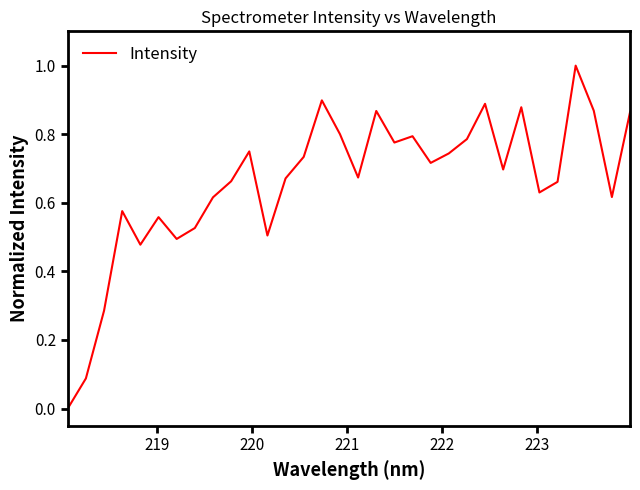

What is the maximum value shown in the chart?

1.0